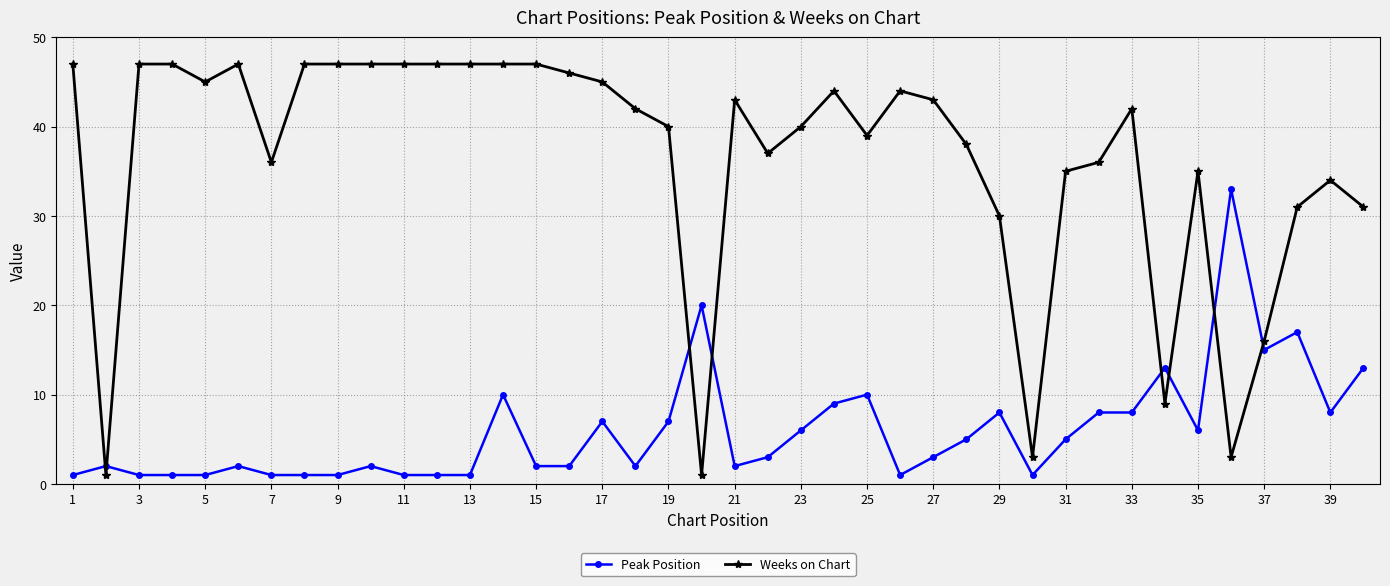

What is the sum of all Weeks on Chart values?

1453